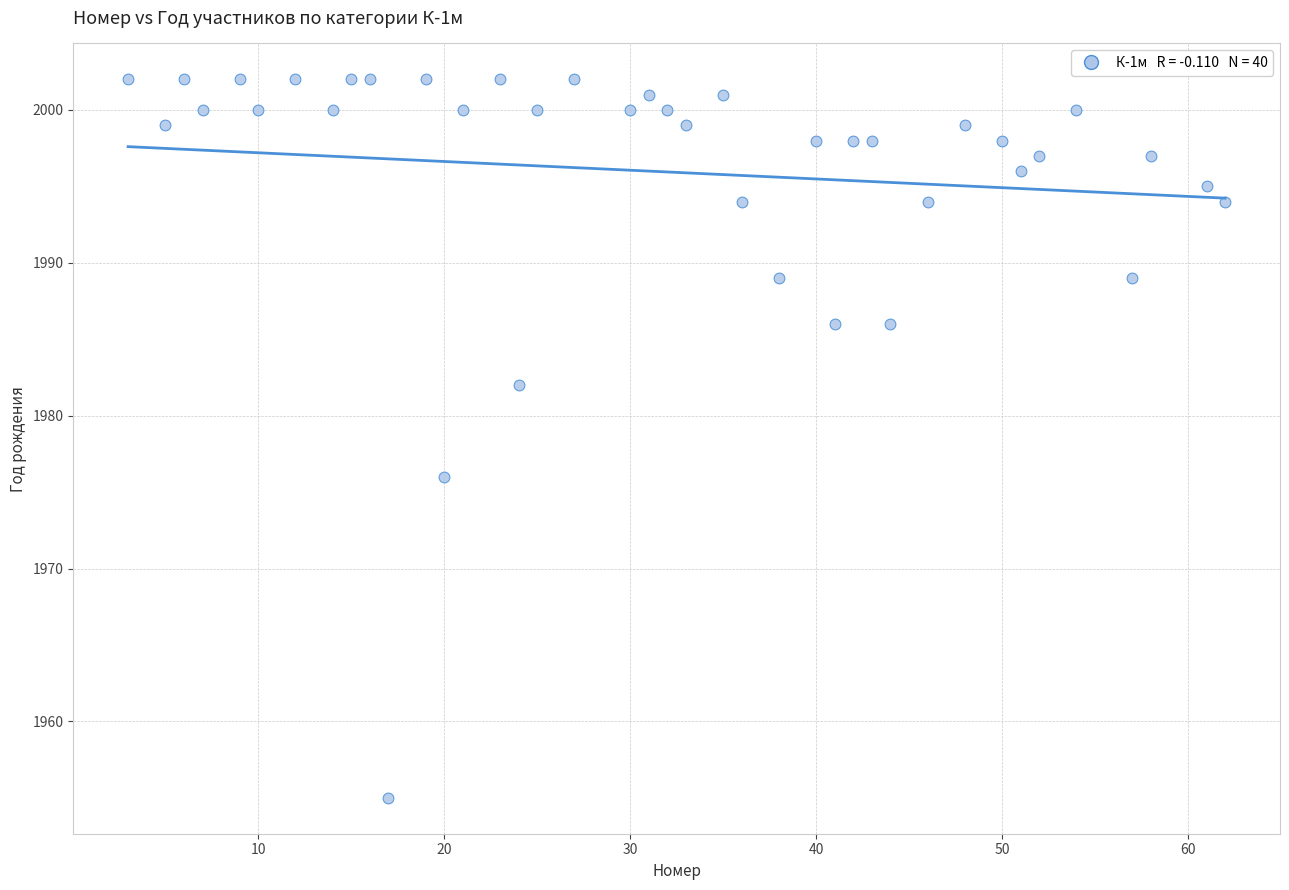

What Y value in the scatter plot is closest to 1978?

1976